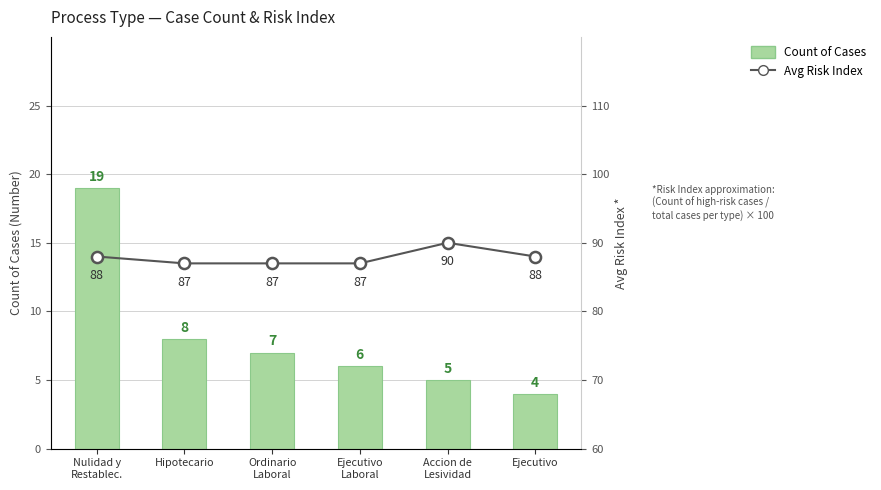

At how many categories does at least one series exceed 59?

6